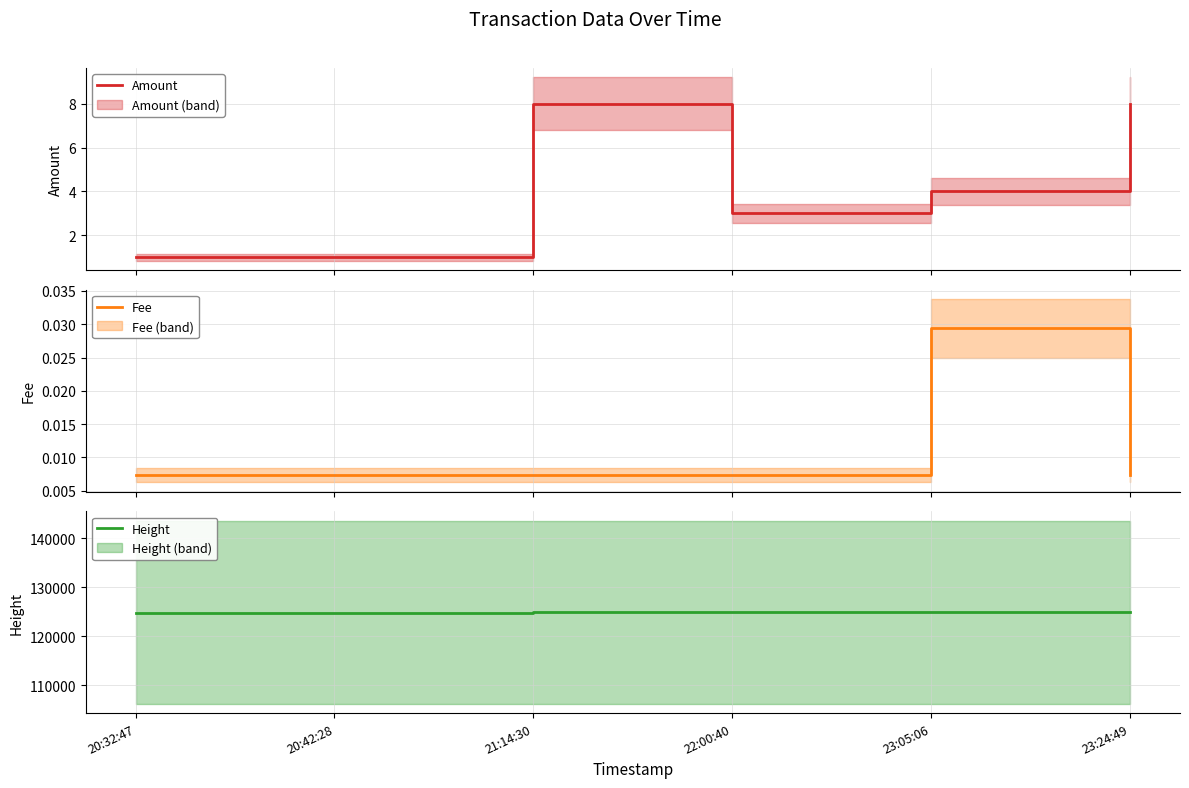

List the series in order of their peak value, lowest first.

Fee, Amount, Height